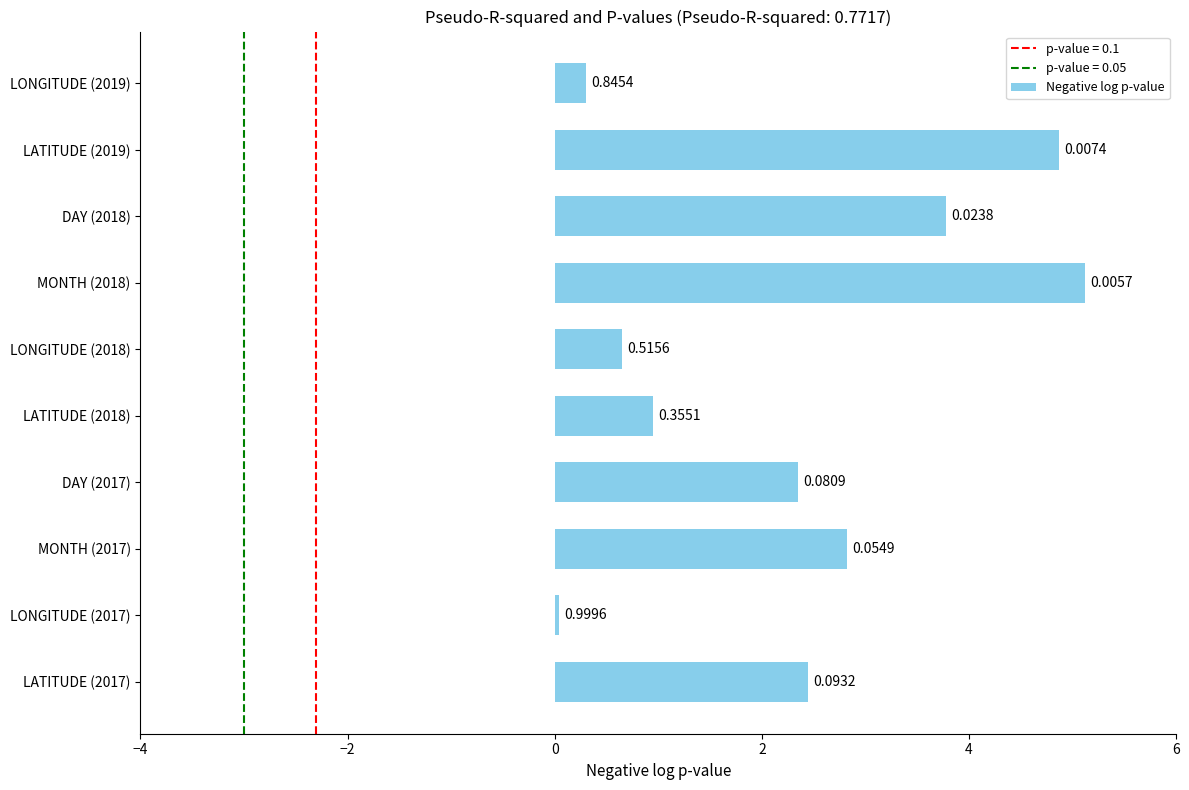

Are the bars horizontal?

Yes